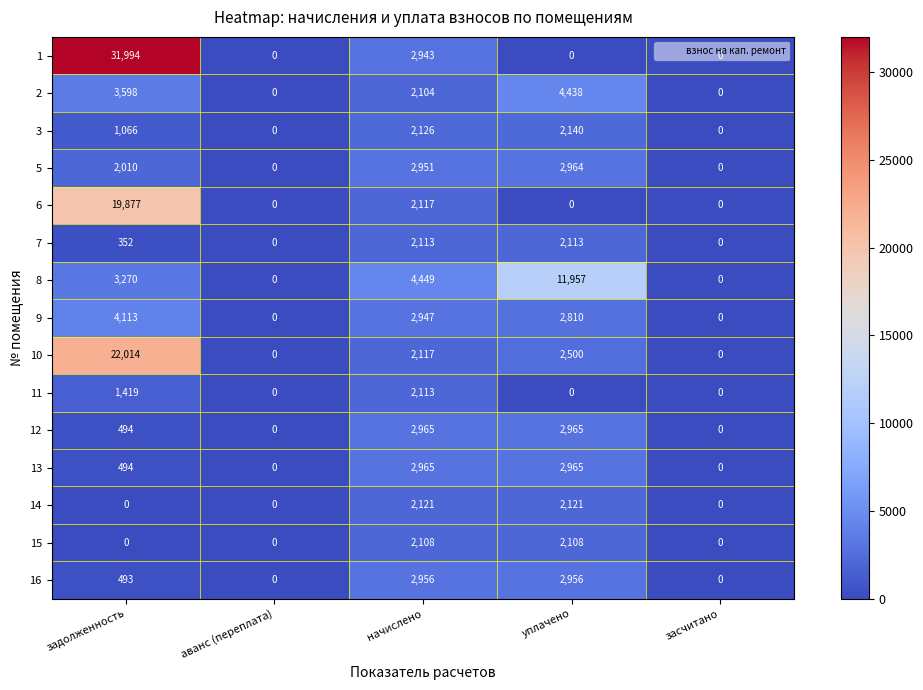

Is it true that 14 equals 2121 at начислено?

True